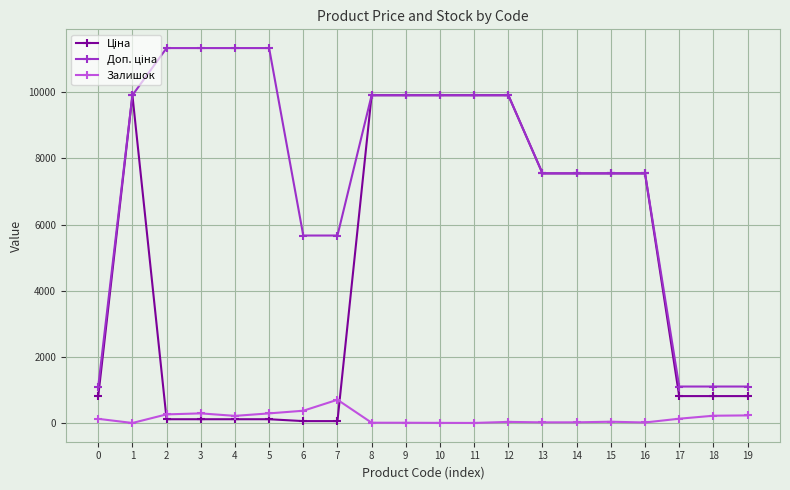

What is the maximum value shown in the chart?

11334.0